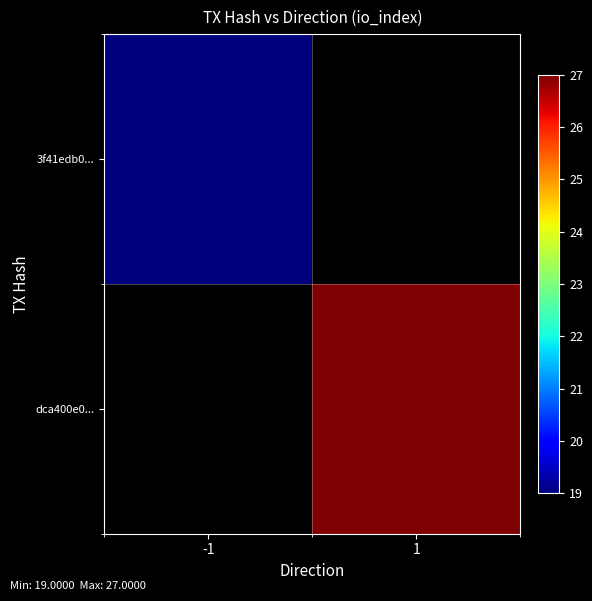

Which label corresponds to the smallest value in the chart?

-1